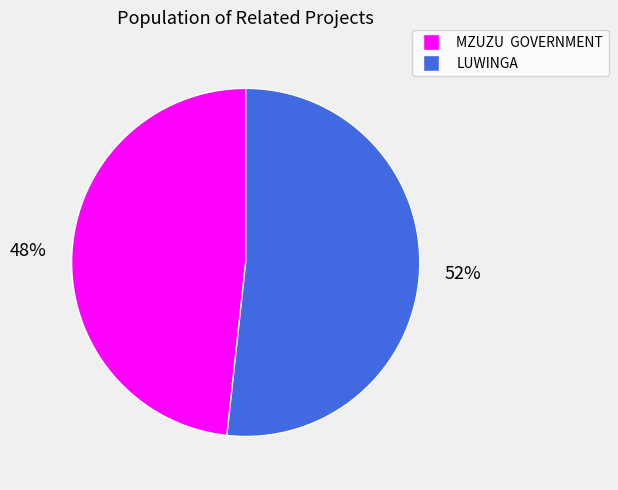

Which category has the biggest portion of the pie?

LUWINGA